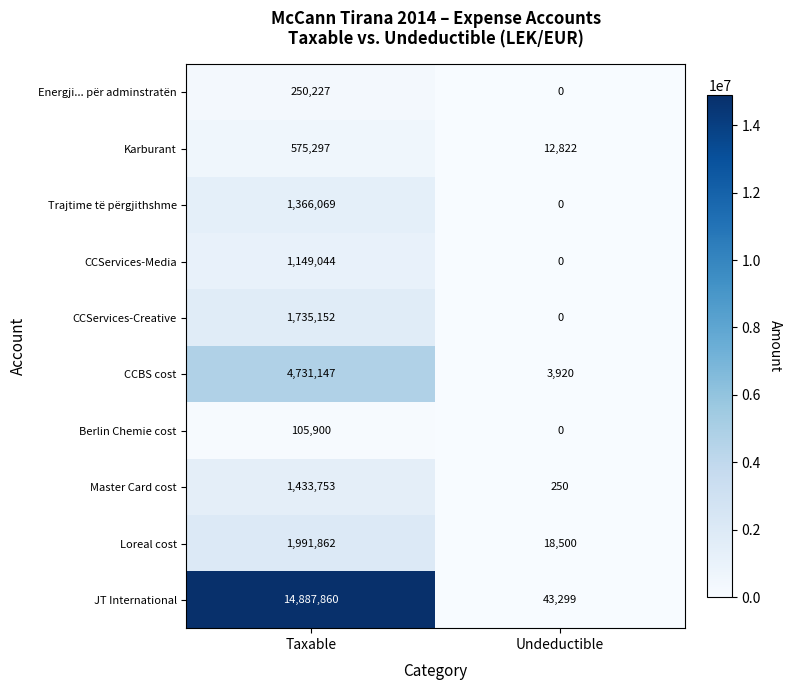

What is the spread (max minus min) of values at Taxable?

14781960